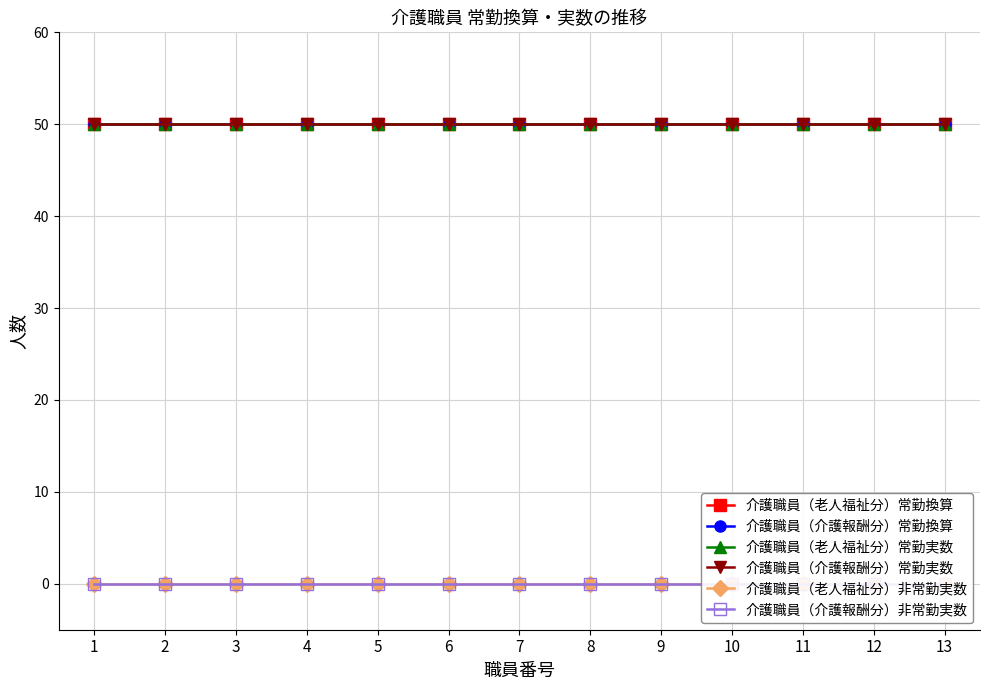

True or false: 介護職員（老人福祉分）常勤換算 has more than 2 interior local peaks.

False